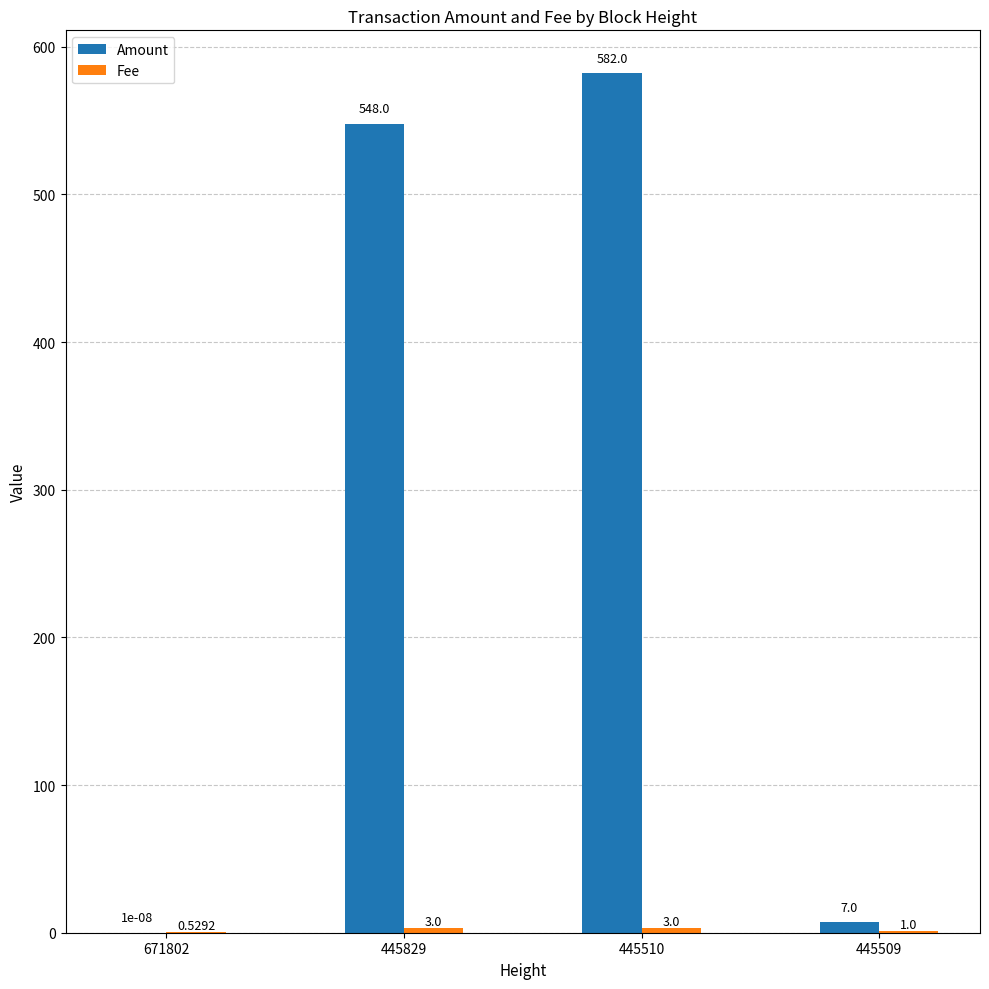

What is the sum of all Amount values?

1137.0